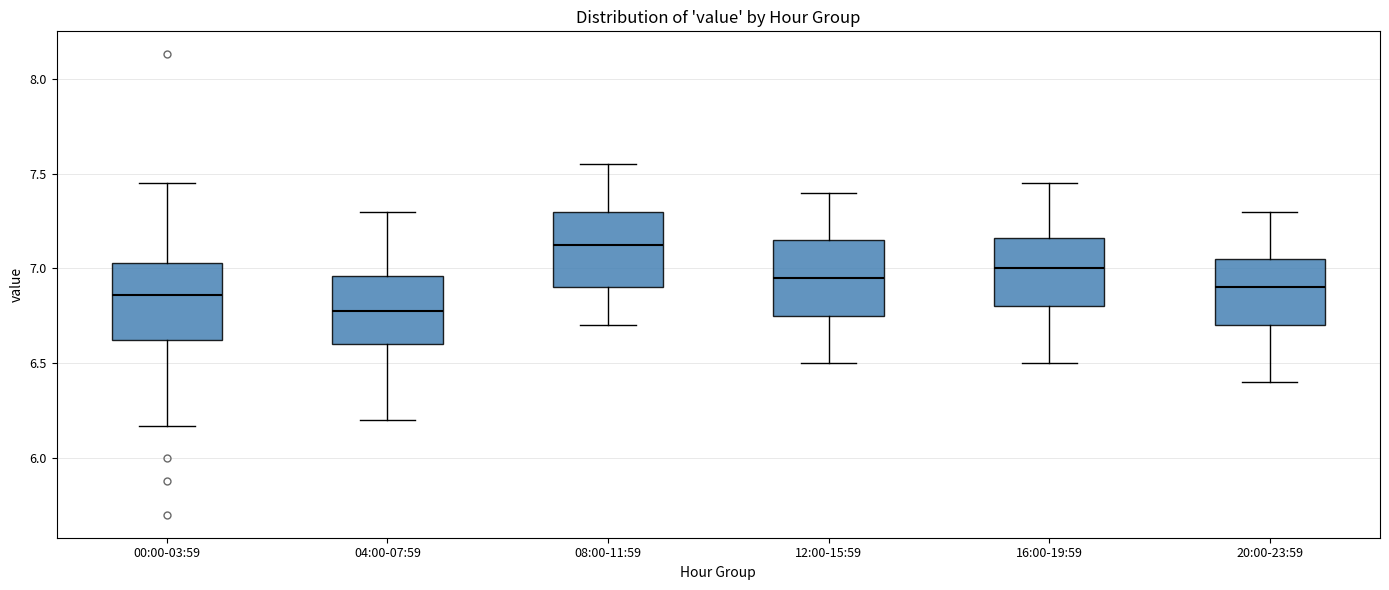

Which box has the highest median line?

08:00-11:59